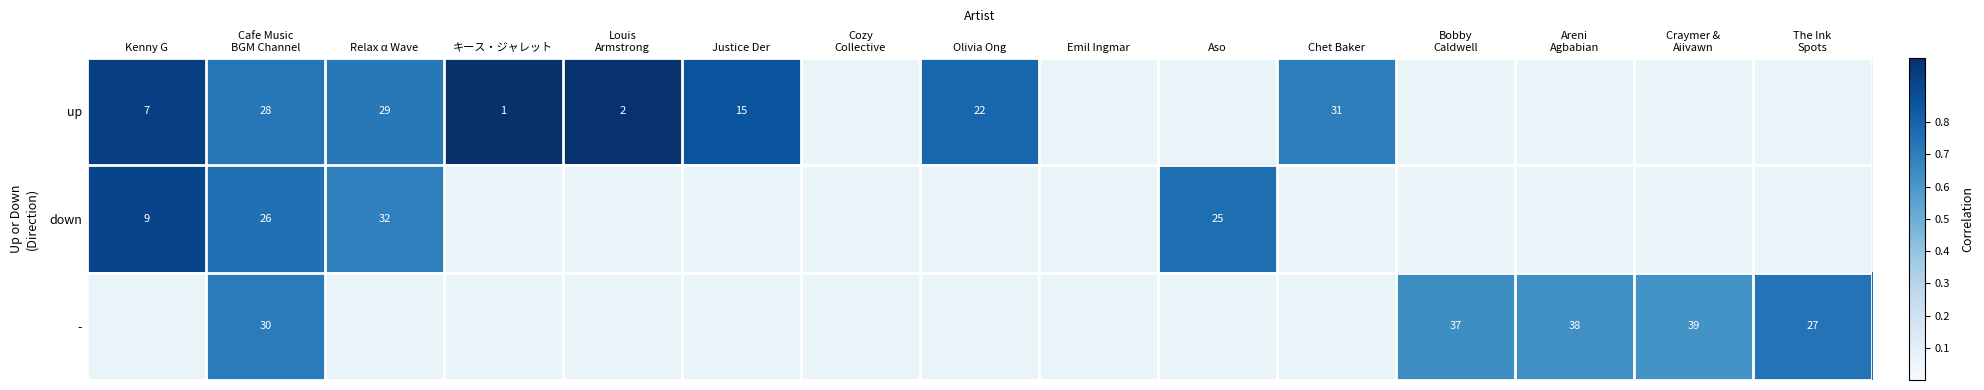

True or false: up has a value of 0.6 at Justice Der.

False